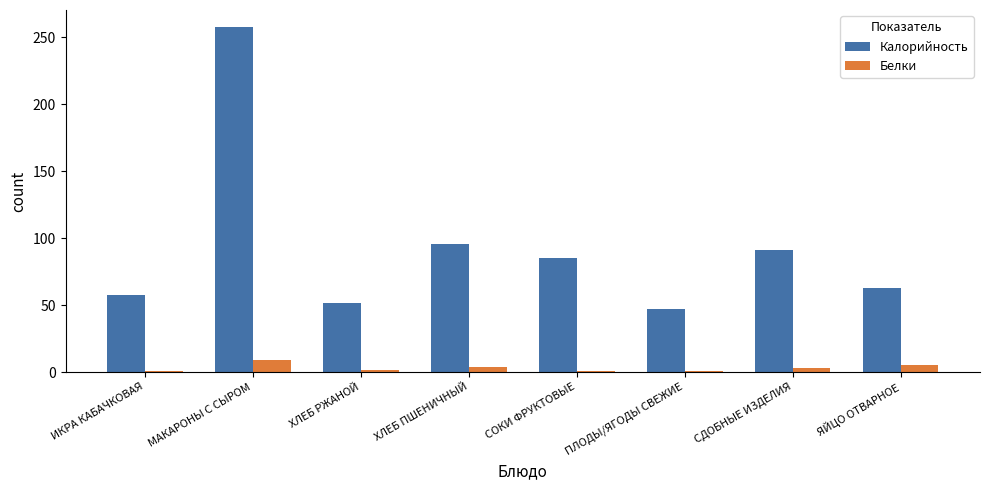

How many groups of bars are there?

8